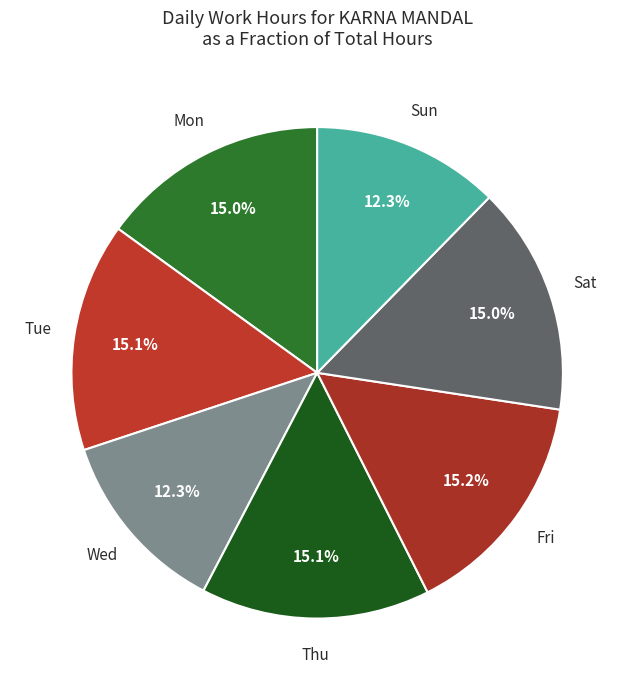

Which has a higher value, Sun or Thu?

Thu